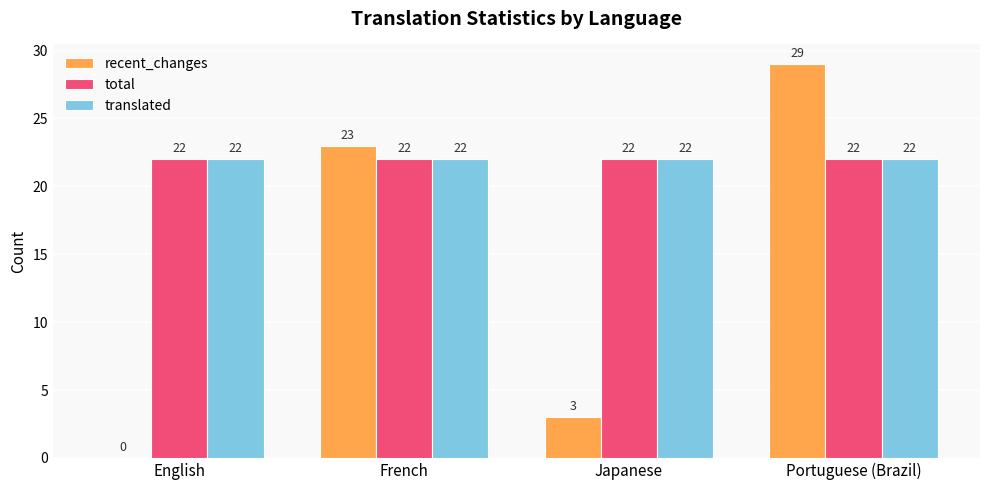

Does the chart contain stacked bars?

No